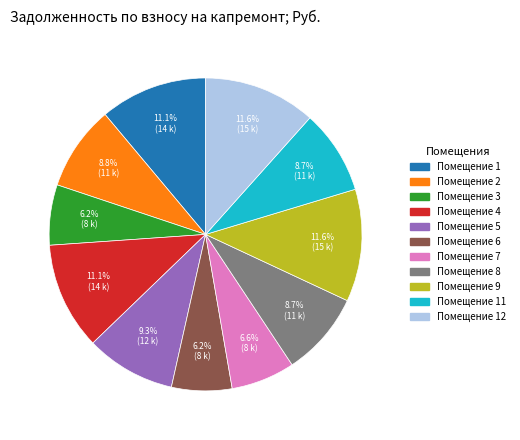

Does any single category account for the majority?

No